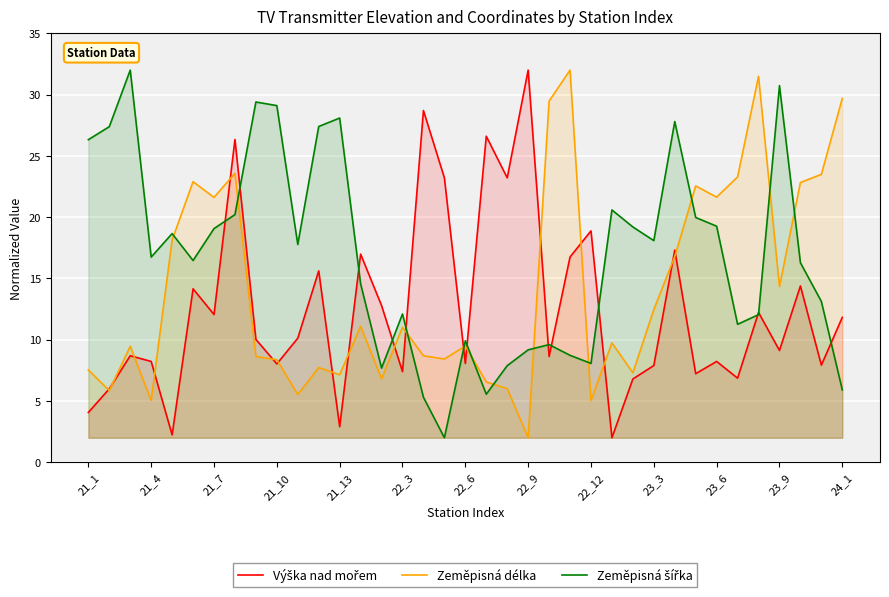

Which series has the largest total across all categories?

Zeměpisná šířka